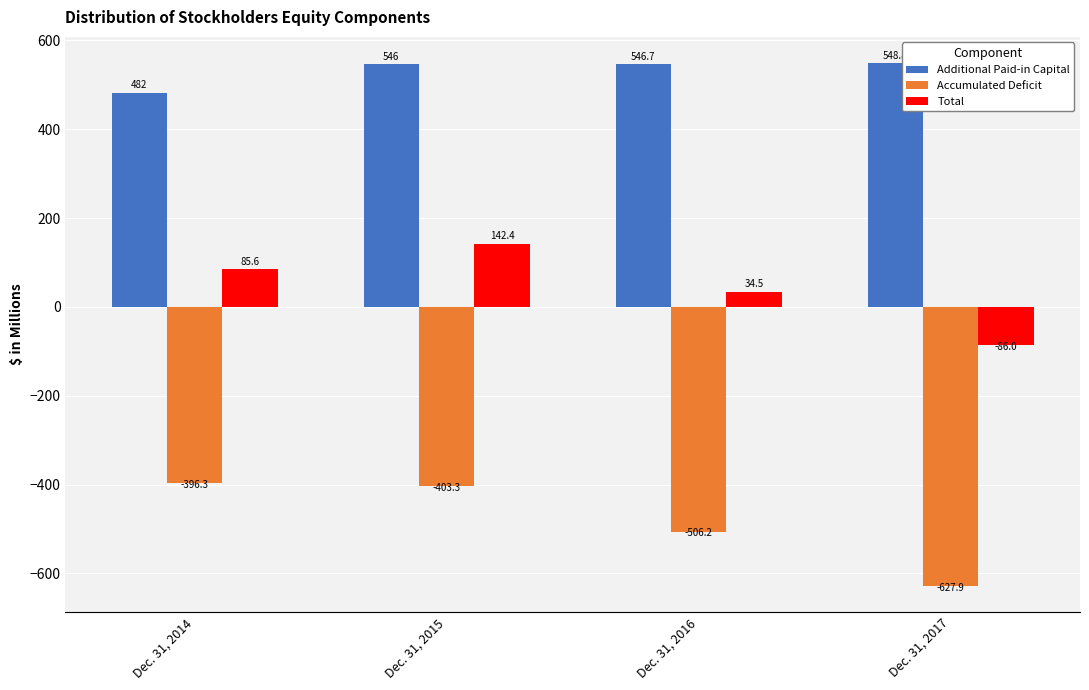

What is the total value across all series at Dec. 31, 2014?

171.3